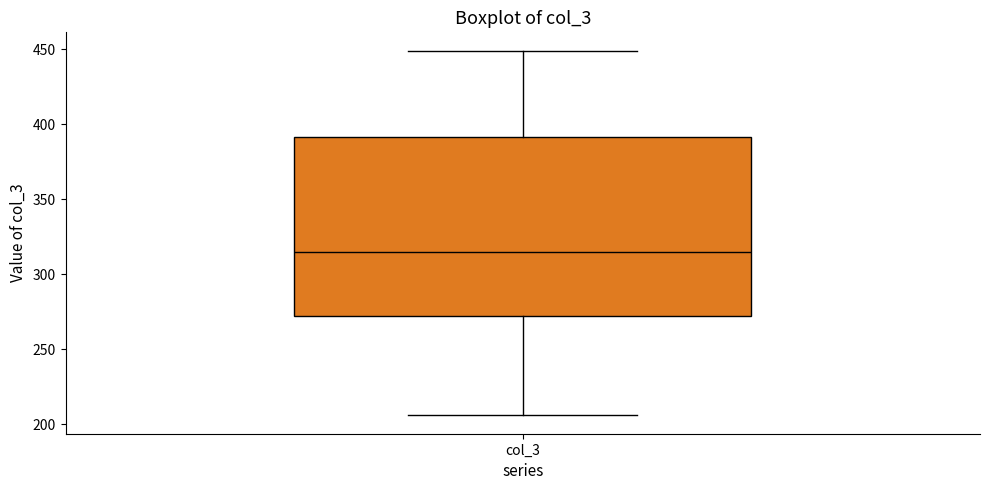

Where is the lower edge of the box for col_3 on the y-axis? The values are not printed on the chart, so give them approximately, as read against the axis.

270